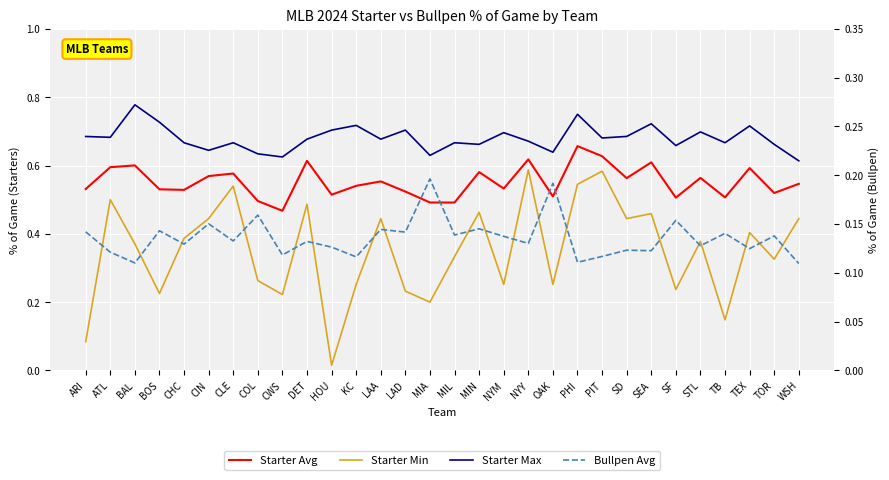

Is the value of Bullpen Avg at WSH greater than the value of Starter Max at COL?

No